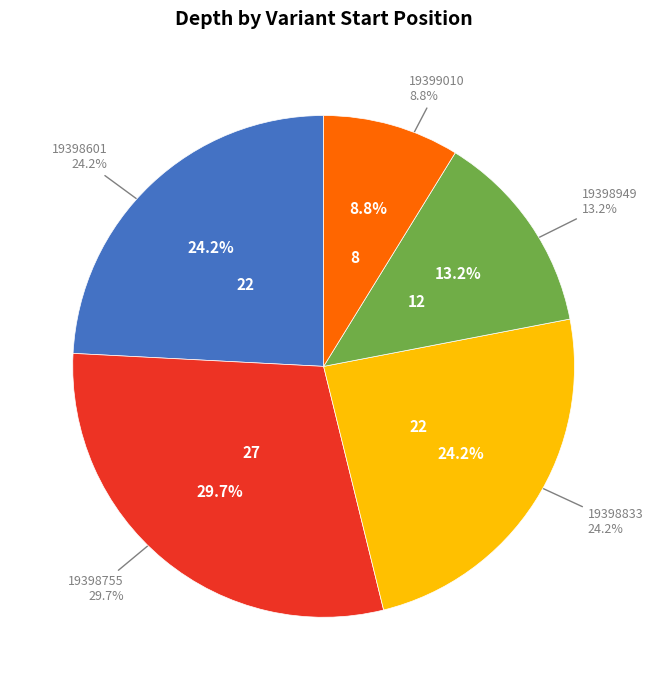

Rank the categories by value from highest to lowest.

19398755, 19398601, 19398833, 19398949, 19399010